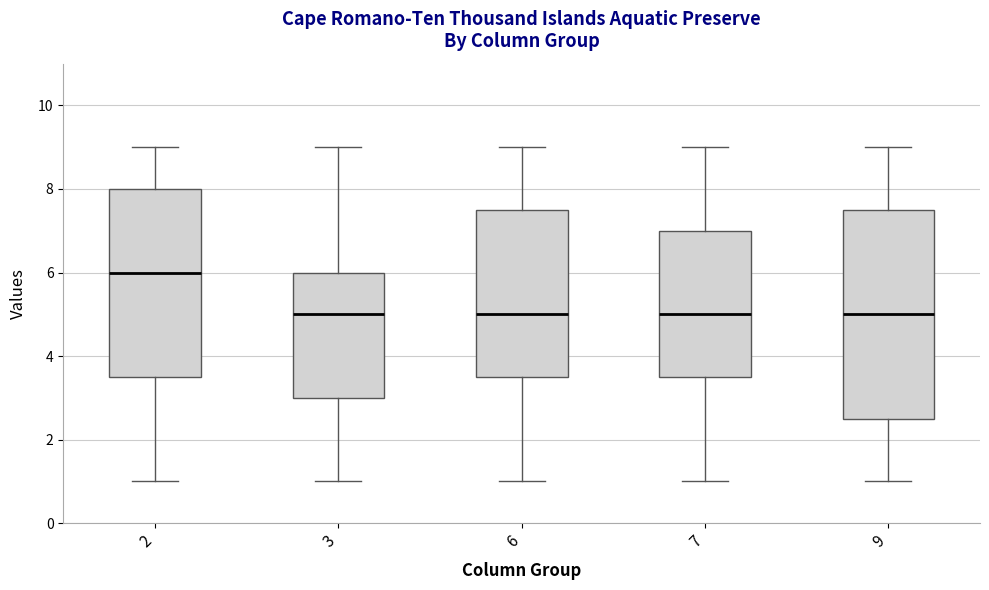

Reading left to right, transcribe this box plot: for each box, give where its median line is, the range the box spans, and where its two whiskers end, as read against the y-axis. The values are not printed on the chart, so give them approximately, as read against the axis.

2: median 6.0, box 3.6 to 8.0, whiskers 1.0 to 9.0
3: median 5.0, box 3.0 to 6.0, whiskers 1.0 to 9.0
6: median 5.0, box 3.6 to 7.6, whiskers 1.0 to 9.0
7: median 5.0, box 3.6 to 7.0, whiskers 1.0 to 9.0
9: median 5.0, box 2.6 to 7.6, whiskers 1.0 to 9.0